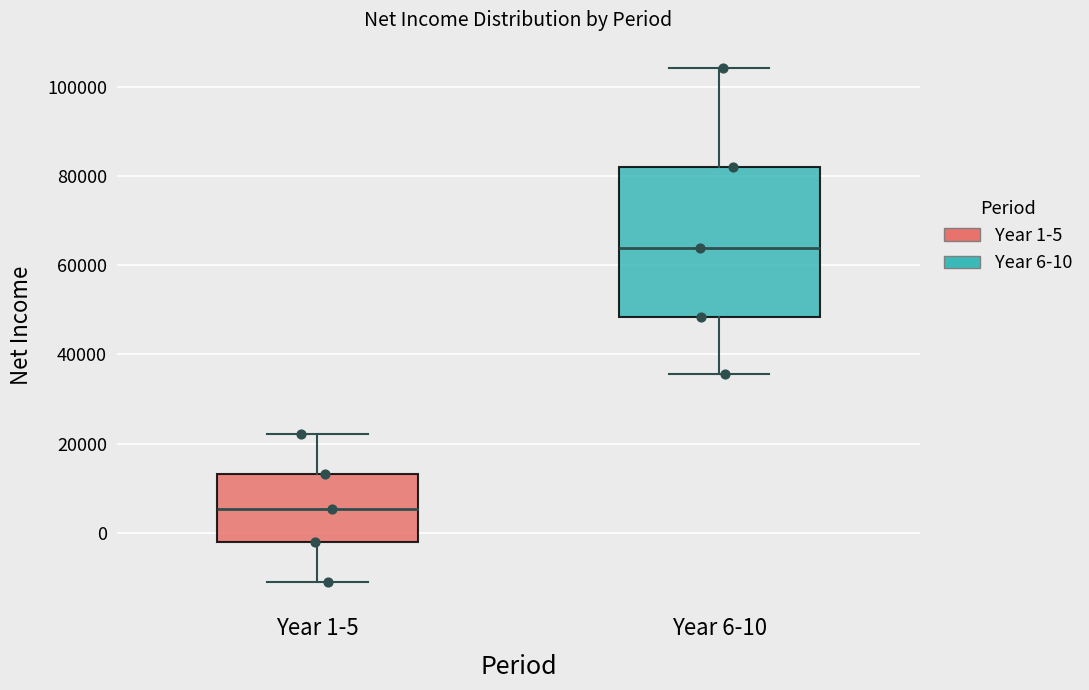

Which box is the tallest, from its lower edge to its upper edge?

Year 6-10